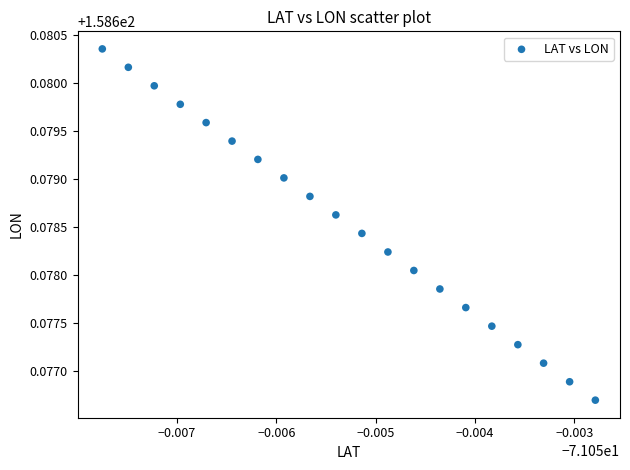

How many points are shown in the scatter plot?

20